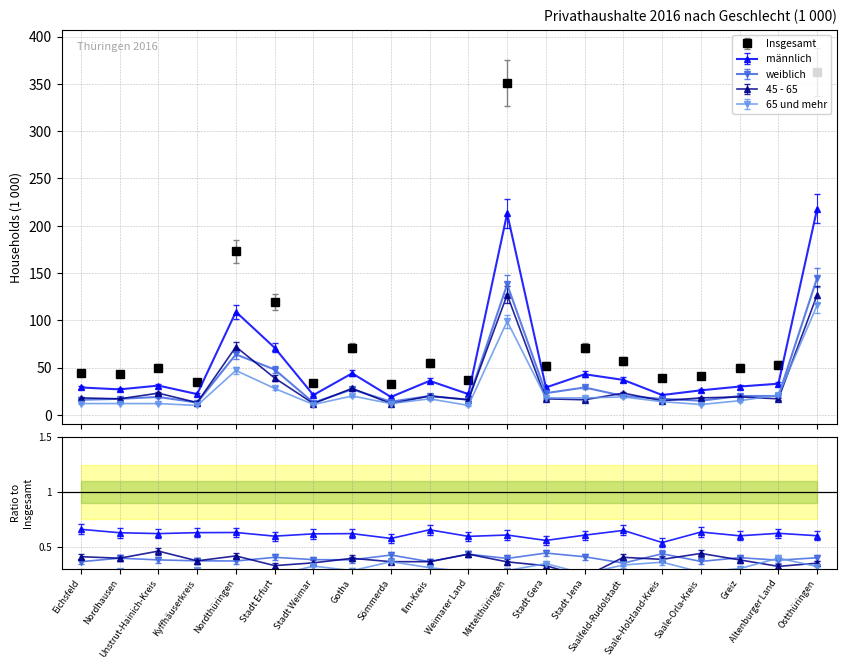

After their last crossing, which series has the higher values: weiblich or 65 und mehr?

weiblich